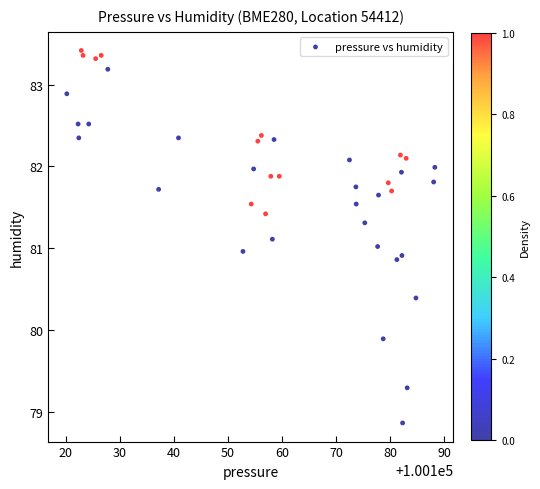

What is the range of Y values (max minus min)?

4.6